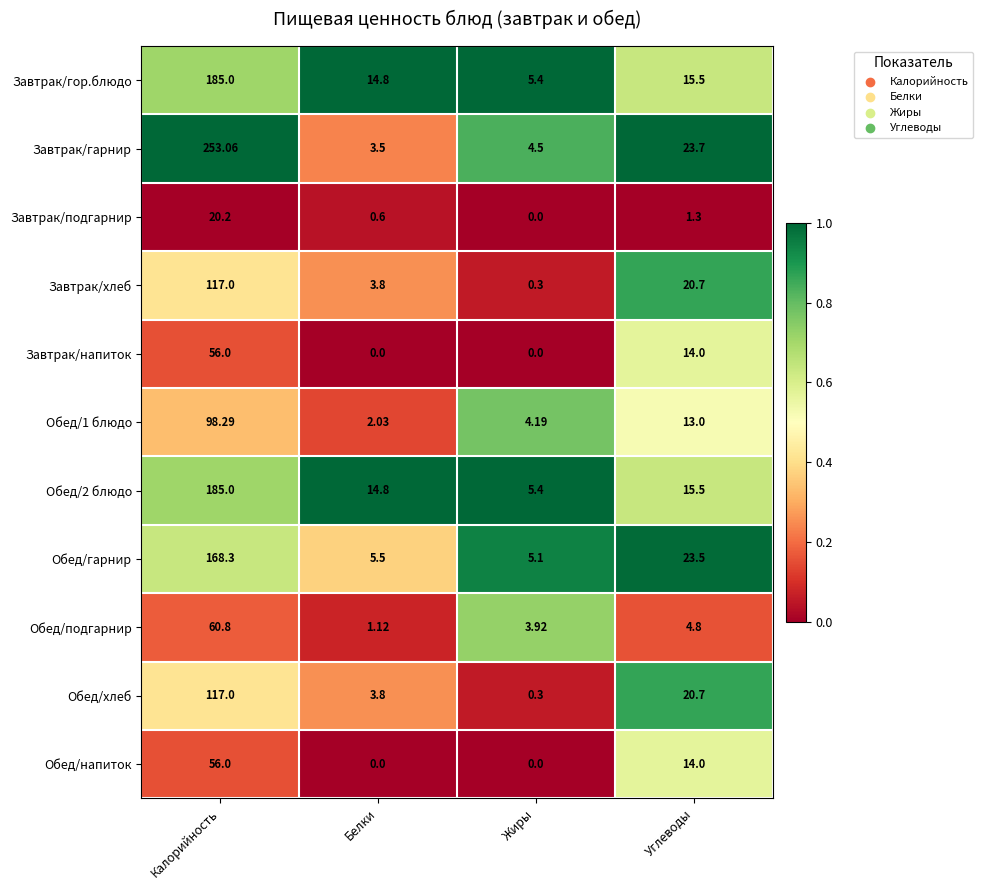

Rank the categories by Обед/подгарнир value from highest to lowest.

Калорийность, Углеводы, Жиры, Белки